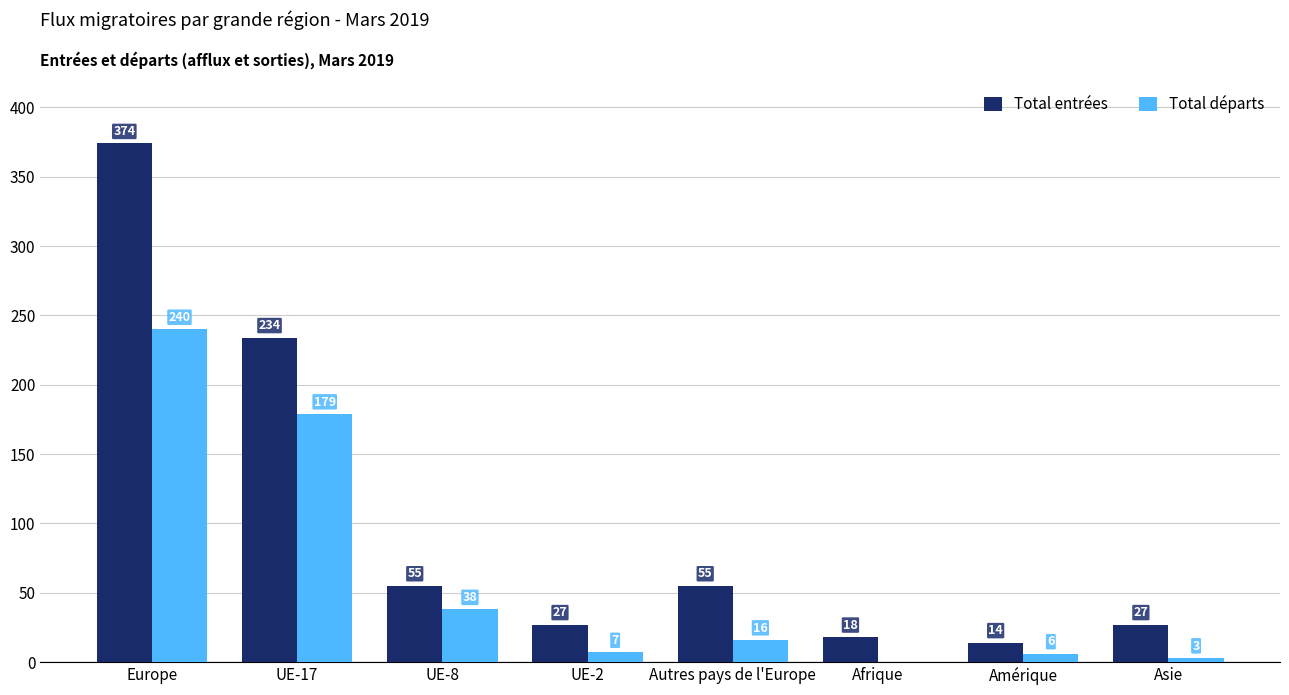

True or false: Total entrées has a value of 27 at UE-2.

True